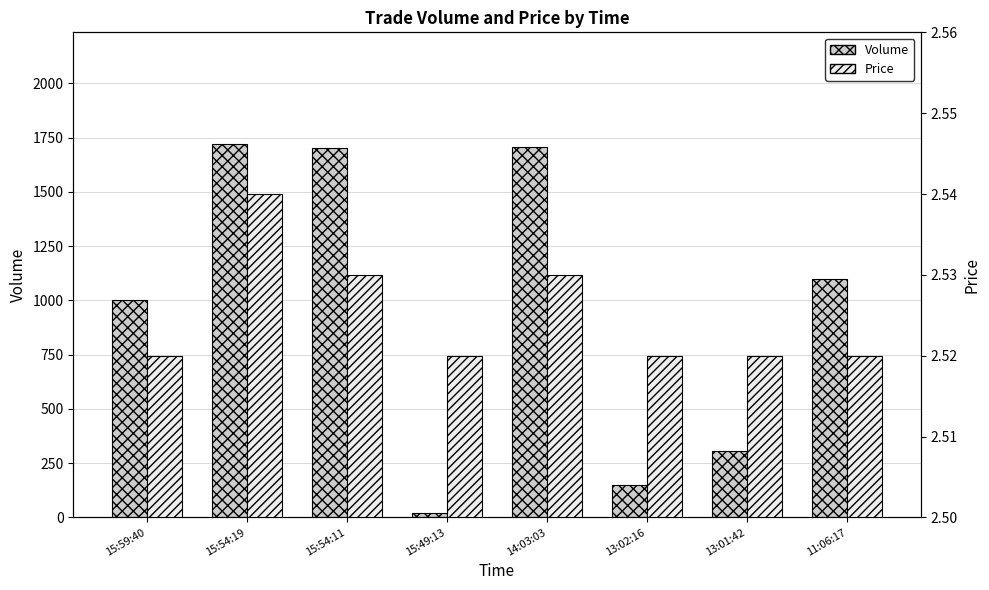

What is the highest value of the Price series?

2.5